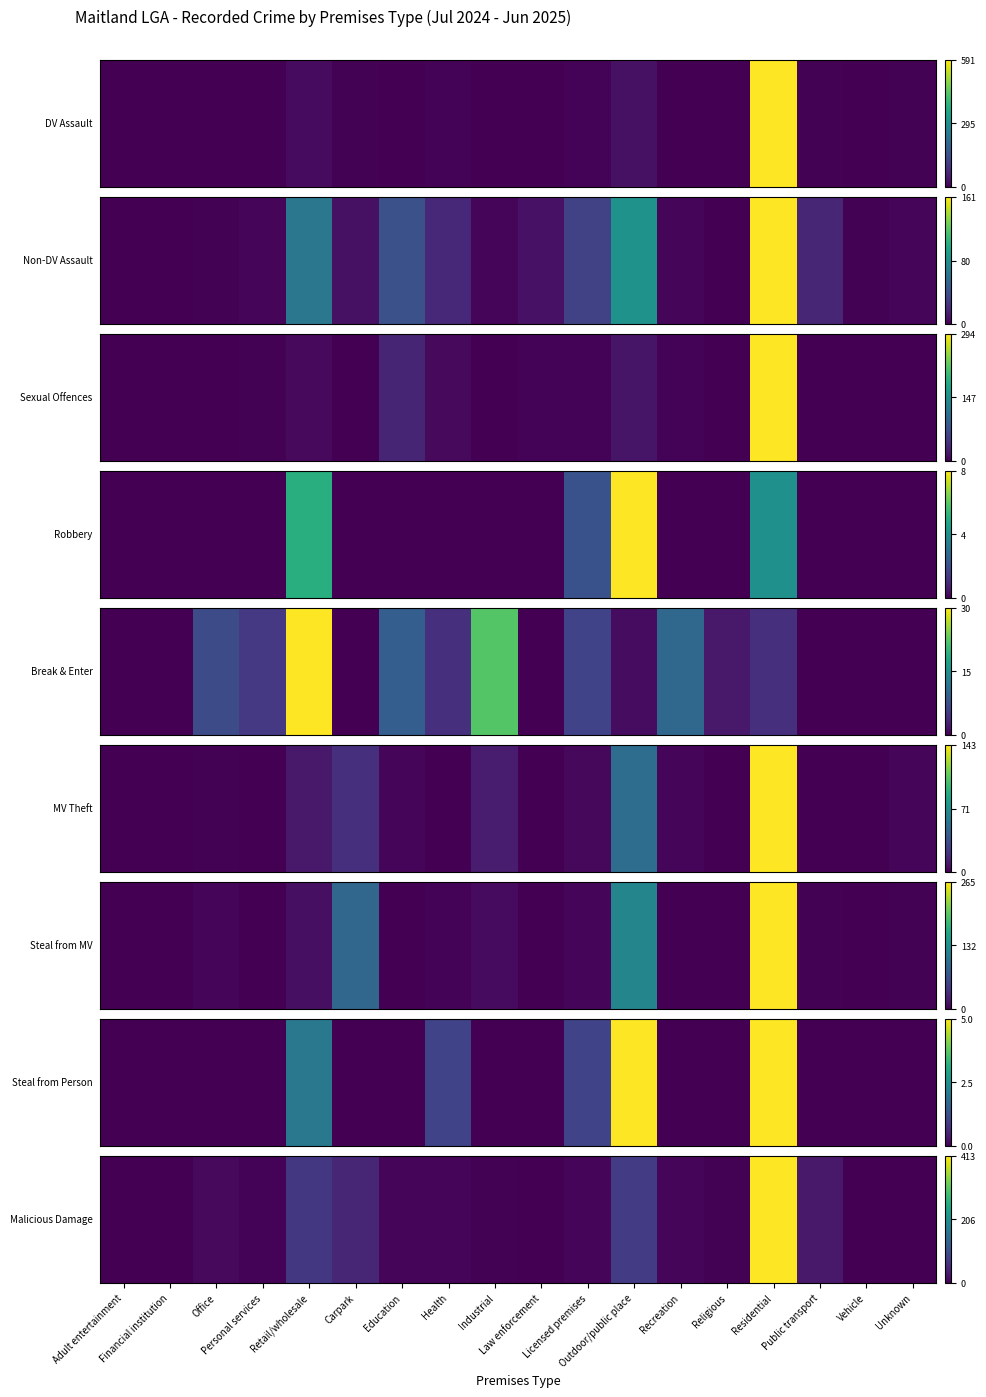

What is the change in value from Adult entertainment to Retail/wholesale?

+66